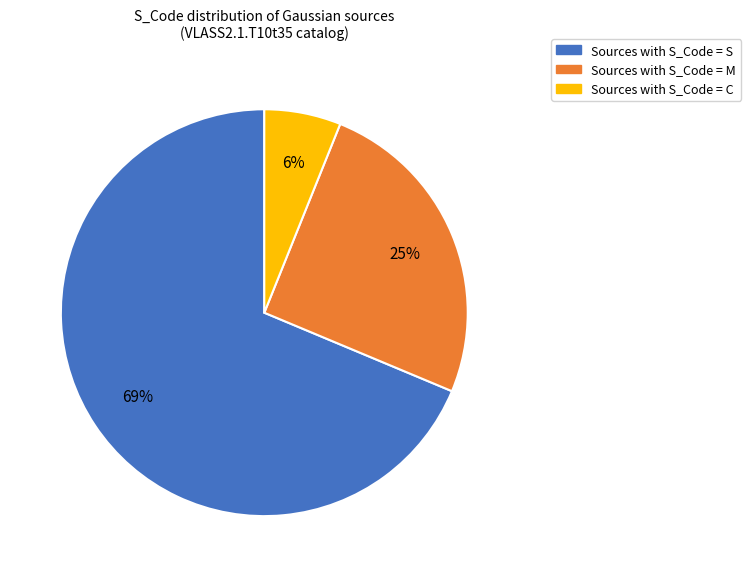

Is there any slice that represents more than half of the pie?

Yes